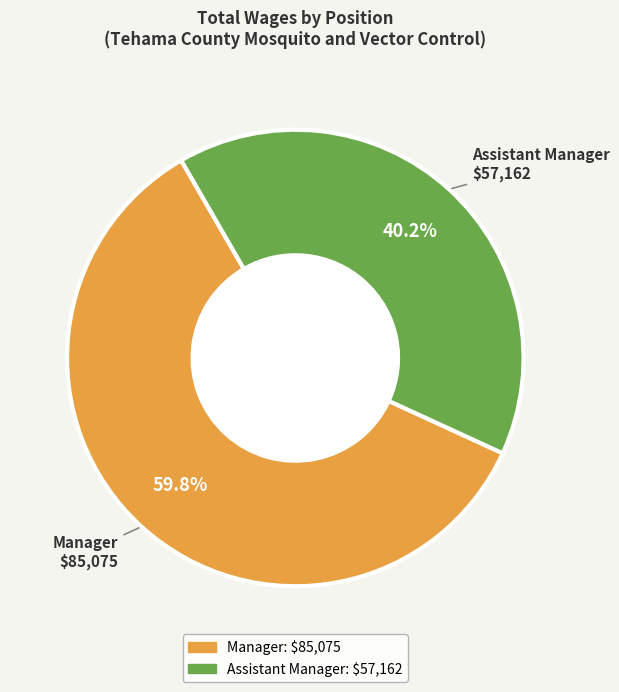

To the nearest percent, what is the difference between the Assistant Manager and Manager slice percentages?

20%